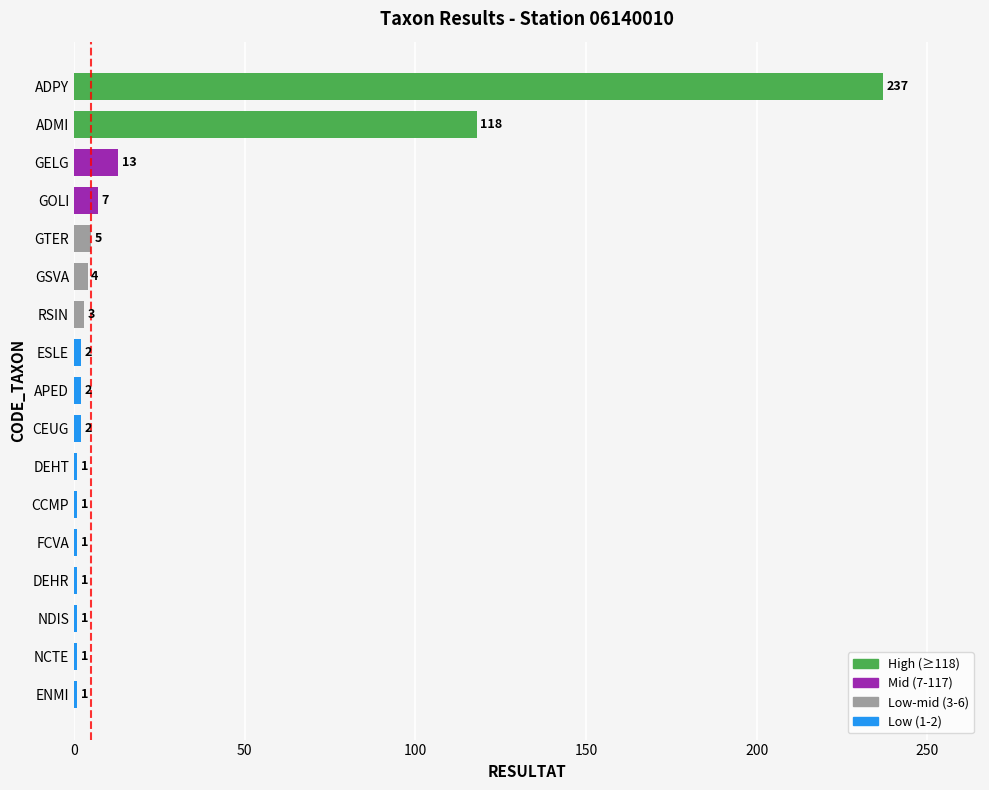

Reading bottom to top, list all the values displayed in this chart.

1	1	1	1	1	1	1	2	2	2	3	4	5	7	13	118	237